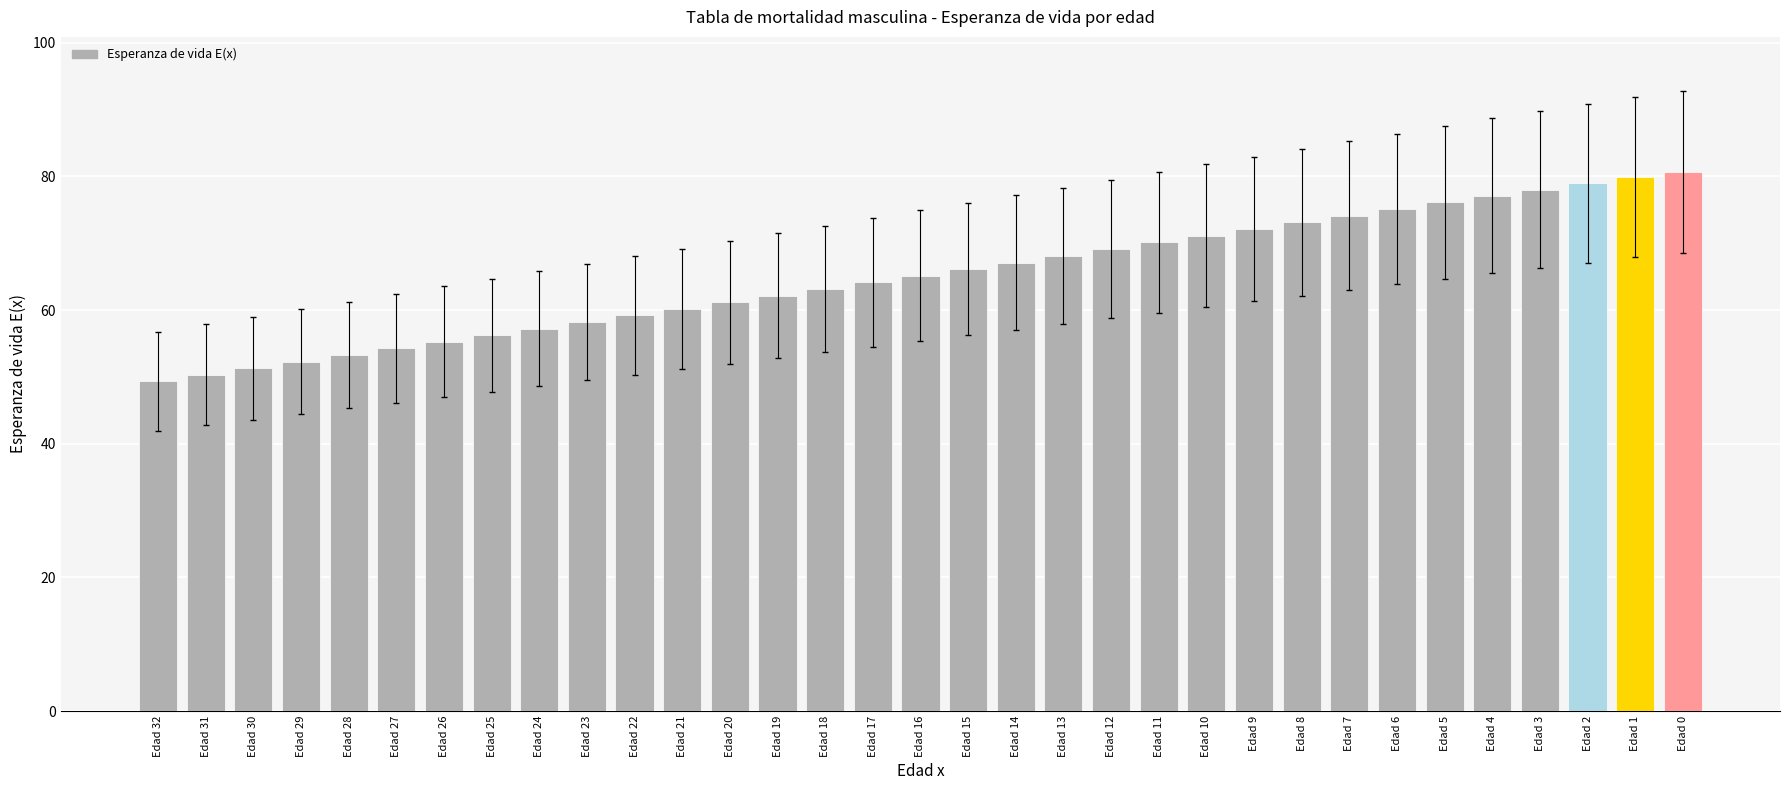

What is the sum of the values at Edad 5 and Edad 16?

141.3